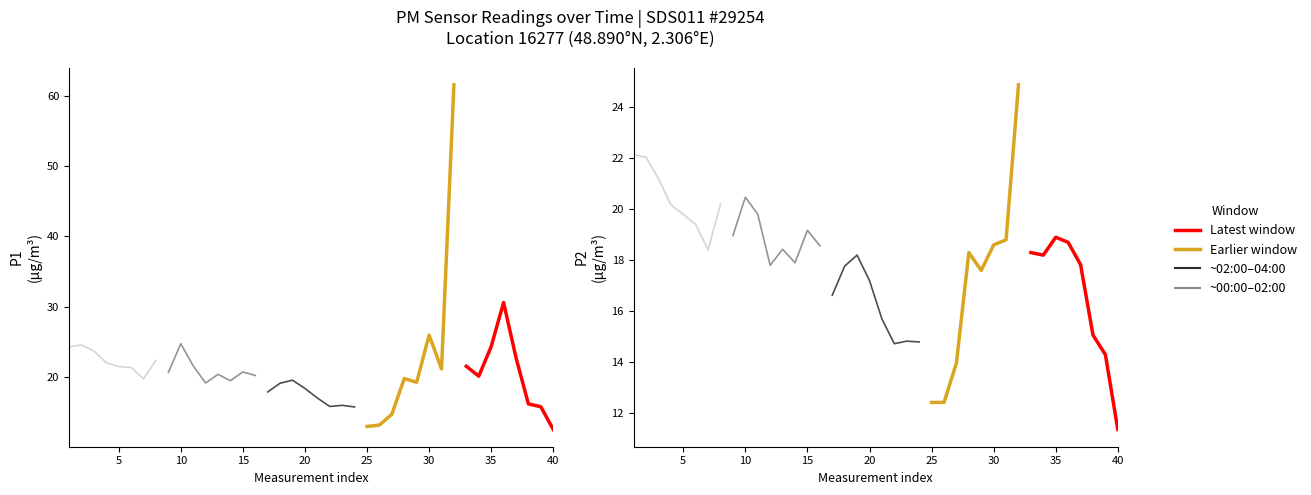

What is the approximate value of Latest window at 15?

18.7